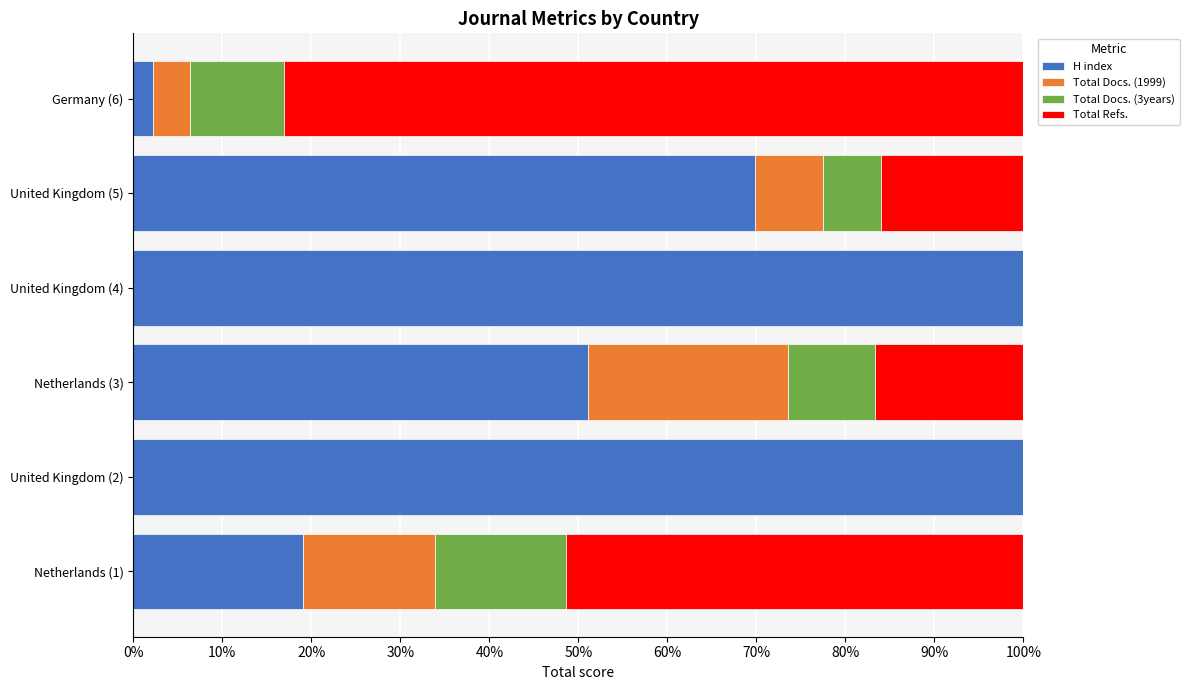

The H index series shows 100.0 at United Kingdom (2). True or false?

True